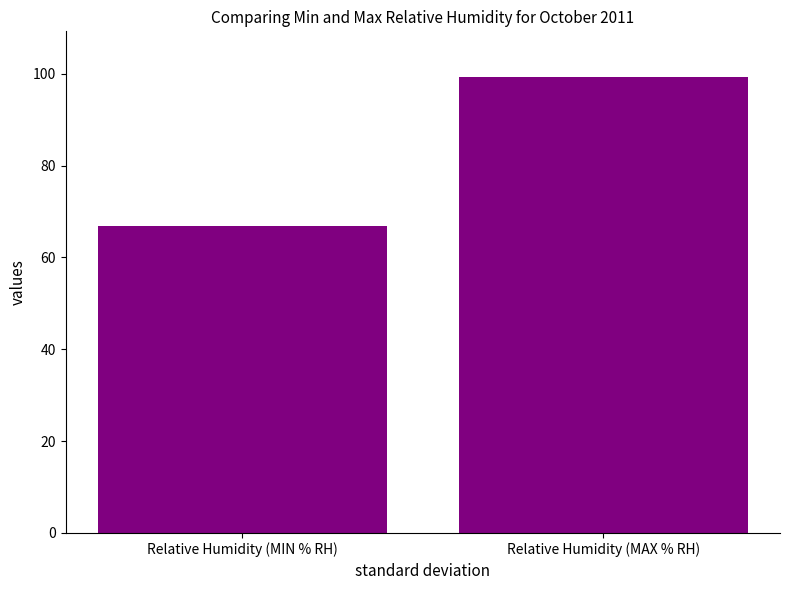

How many values are below 99?

1